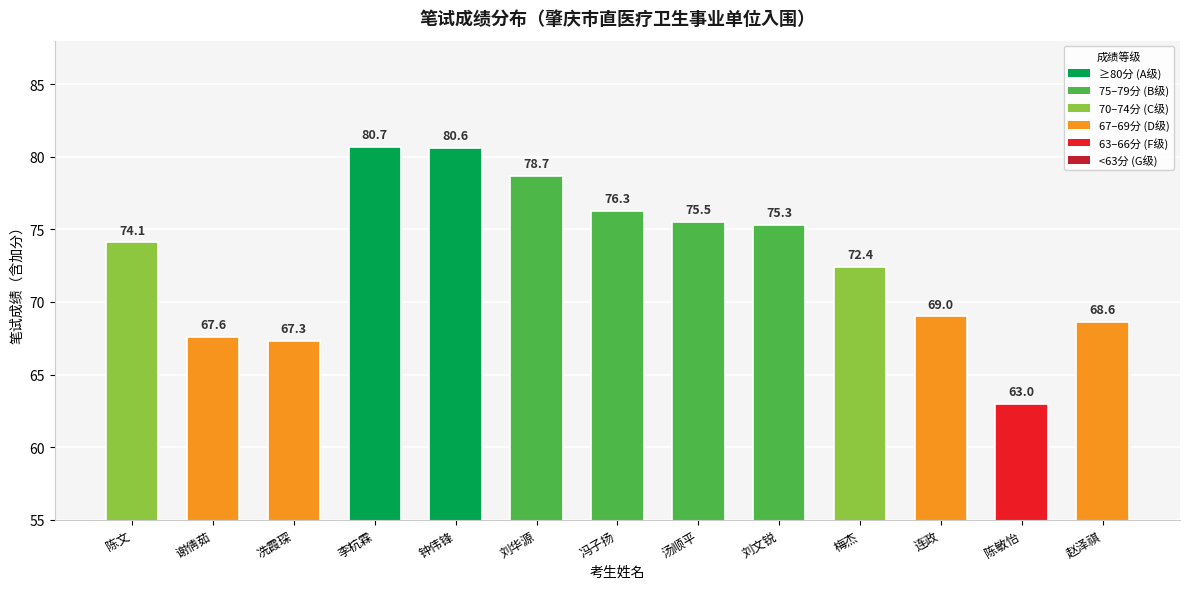

List the labels in order of value, smallest first.

陈敏怡, 冼霞琛, 谢倩茹, 赵泽祺, 连政, 梅杰, 陈文, 刘文锐, 汤顺平, 冯子扬, 刘华源, 钟伟锋, 李杭霖